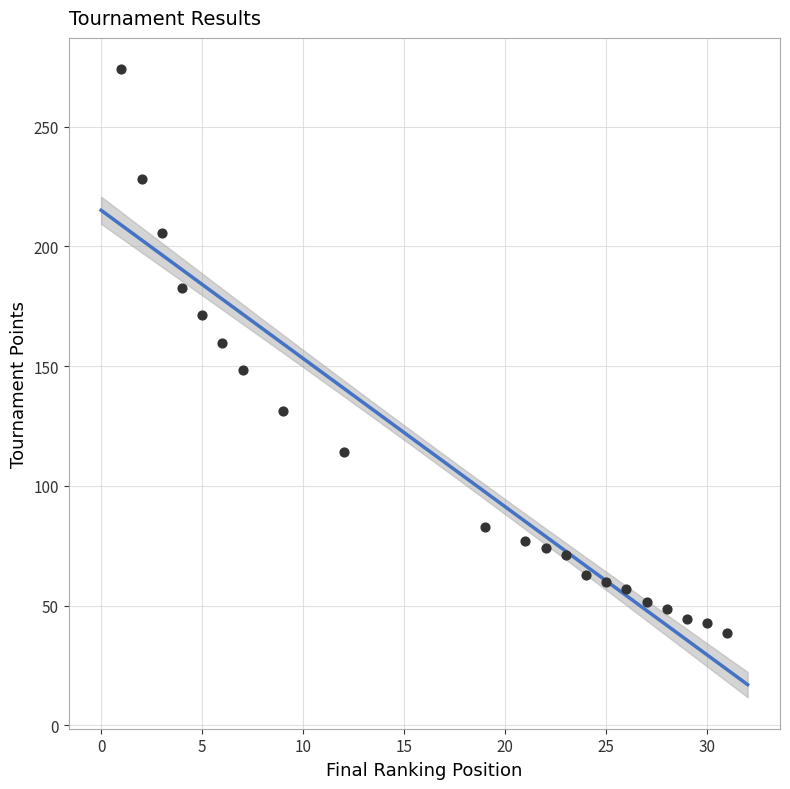

What Y value in the scatter plot is closest to 156?

159.8